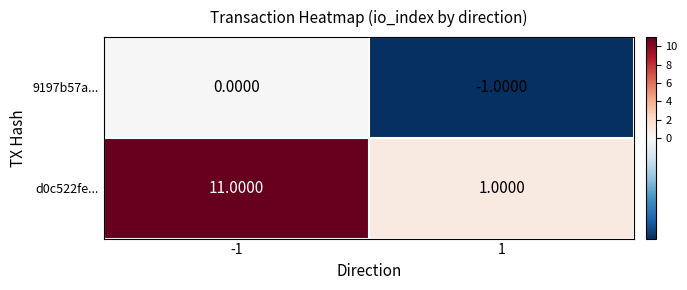

Which series has the largest total across all categories?

d0c522fe...